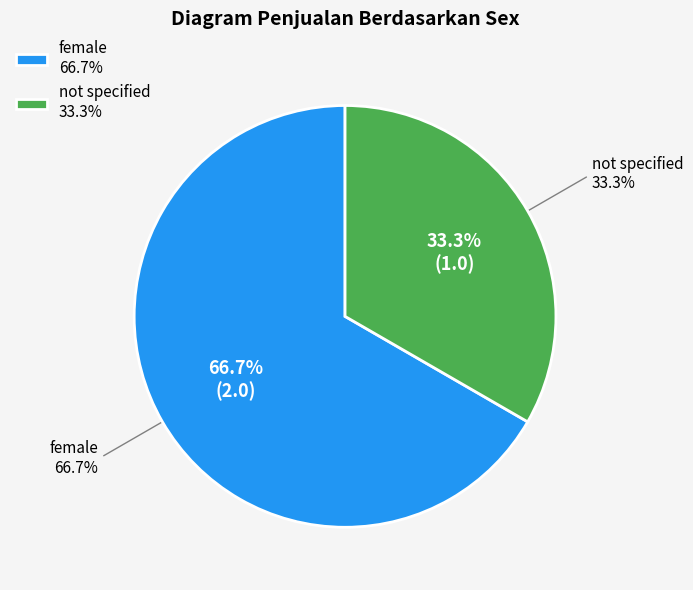

Which slice is the largest?

female